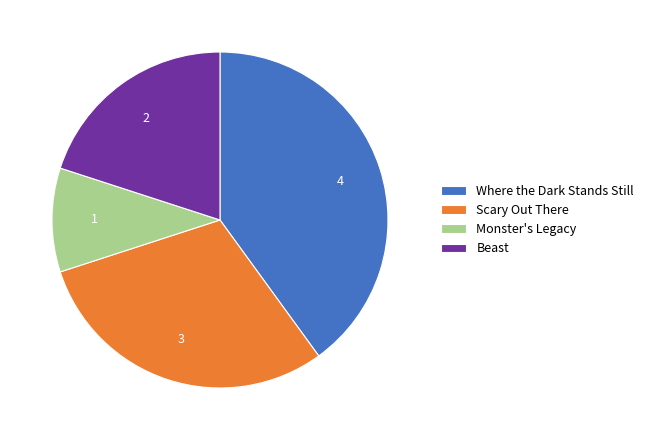

Rank the categories by value from highest to lowest.

Where the Dark Stands Still, Scary Out There, Beast, Monster's Legacy